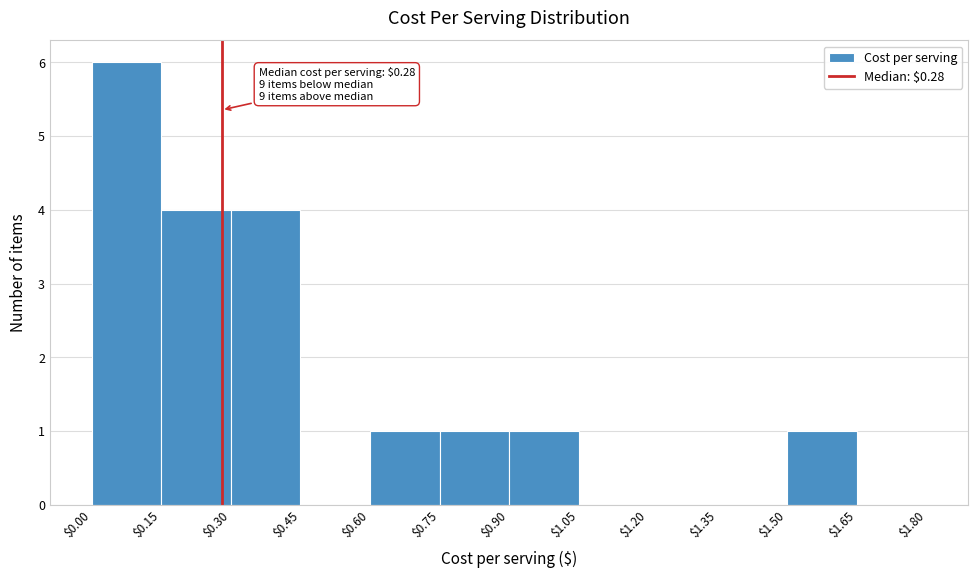

Which range on the x-axis has the tallest bar?

$0.00 to $0.15